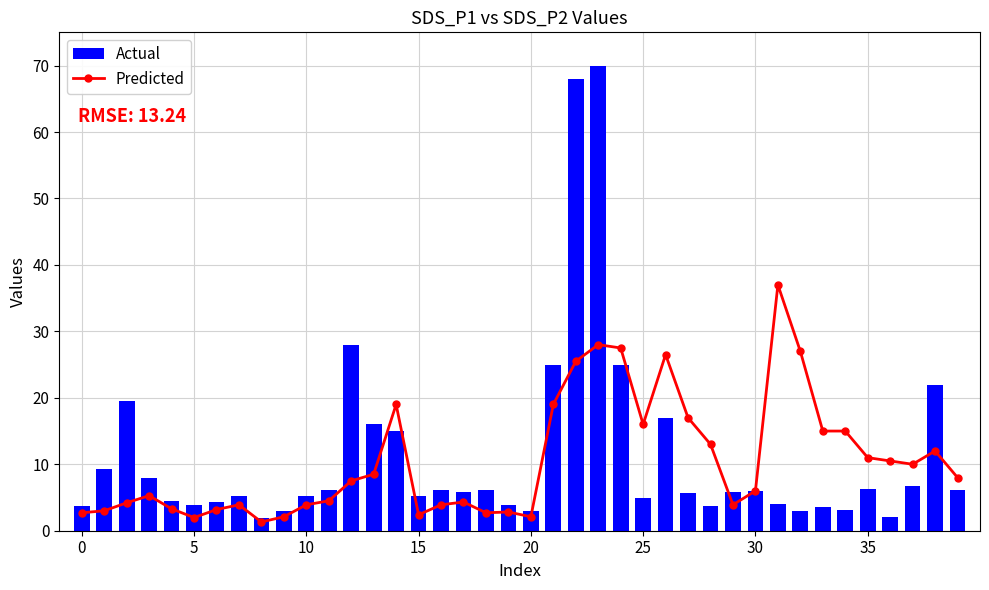

At which category is the sum across all series the highest?

23